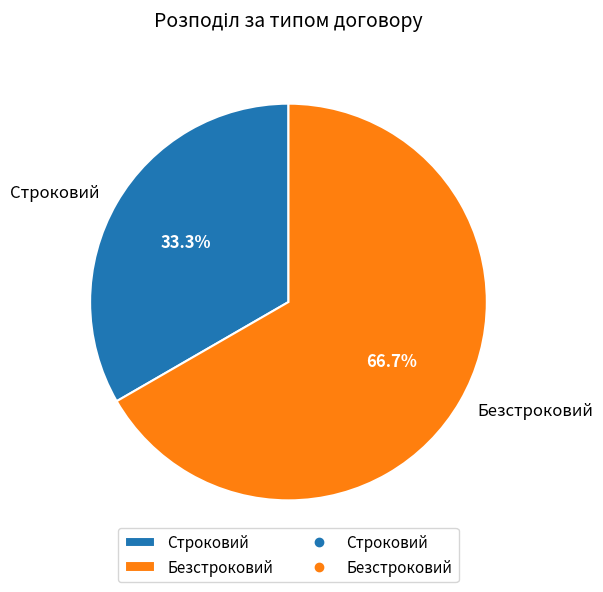

Count the number of slices in the pie.

2